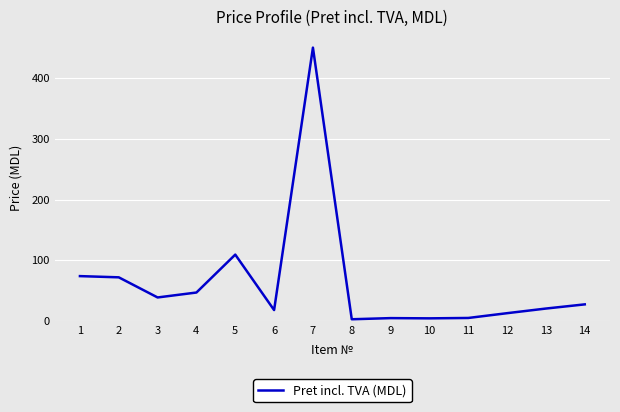

The value at 14 is 27.5. True or false?

True